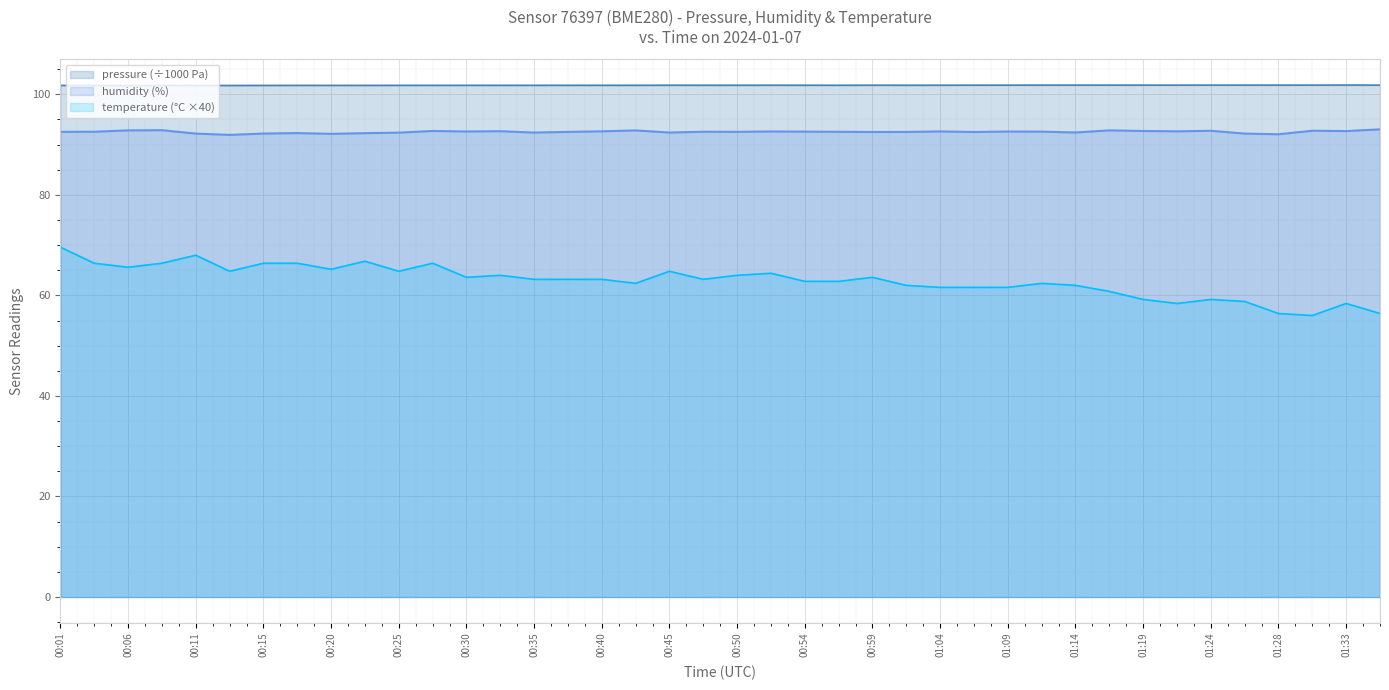

What is the label of the 27th point from the left?

01:04